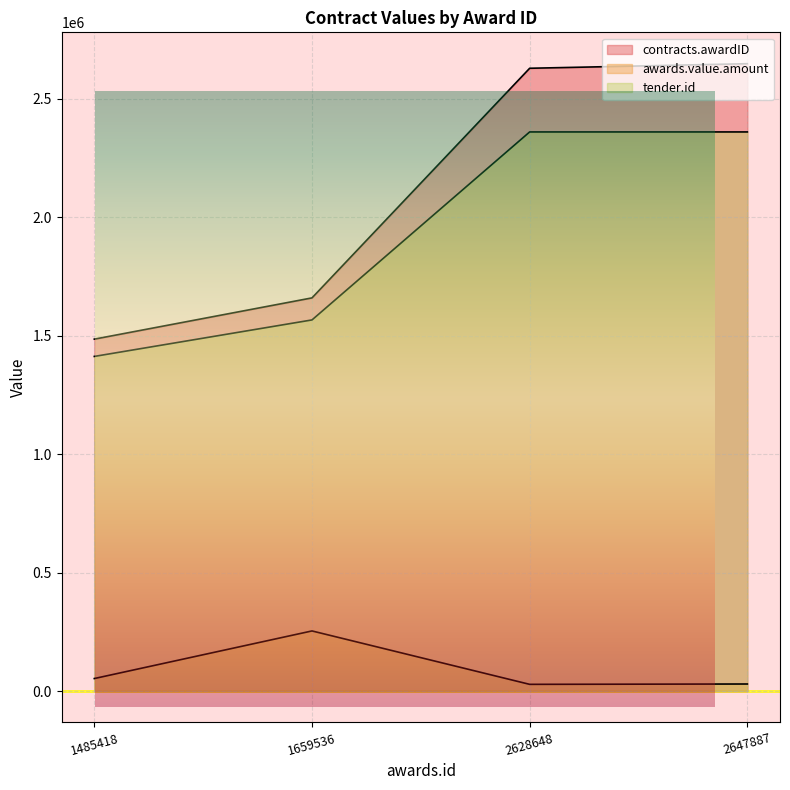

What is the difference between the highest and lowest values at 1659536?

1405571.9